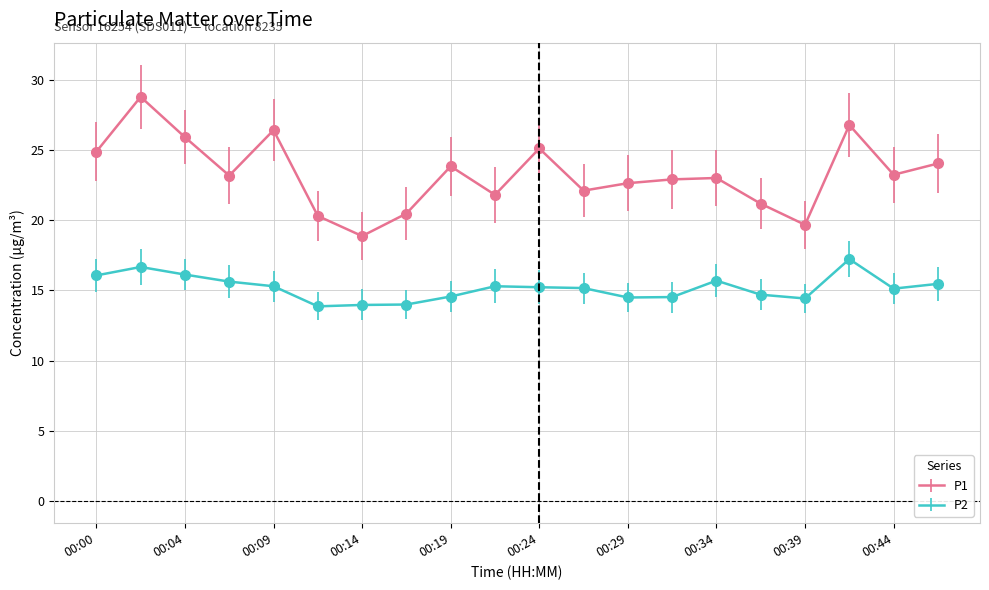

What are all the series names shown in the legend?

P1, P2